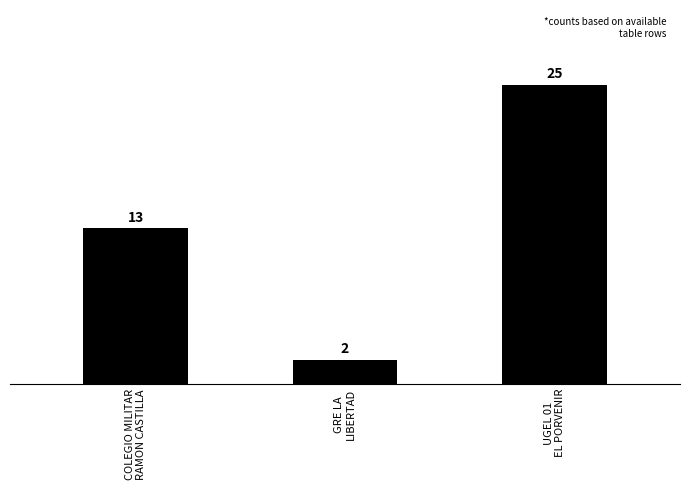

What is the average value?

13